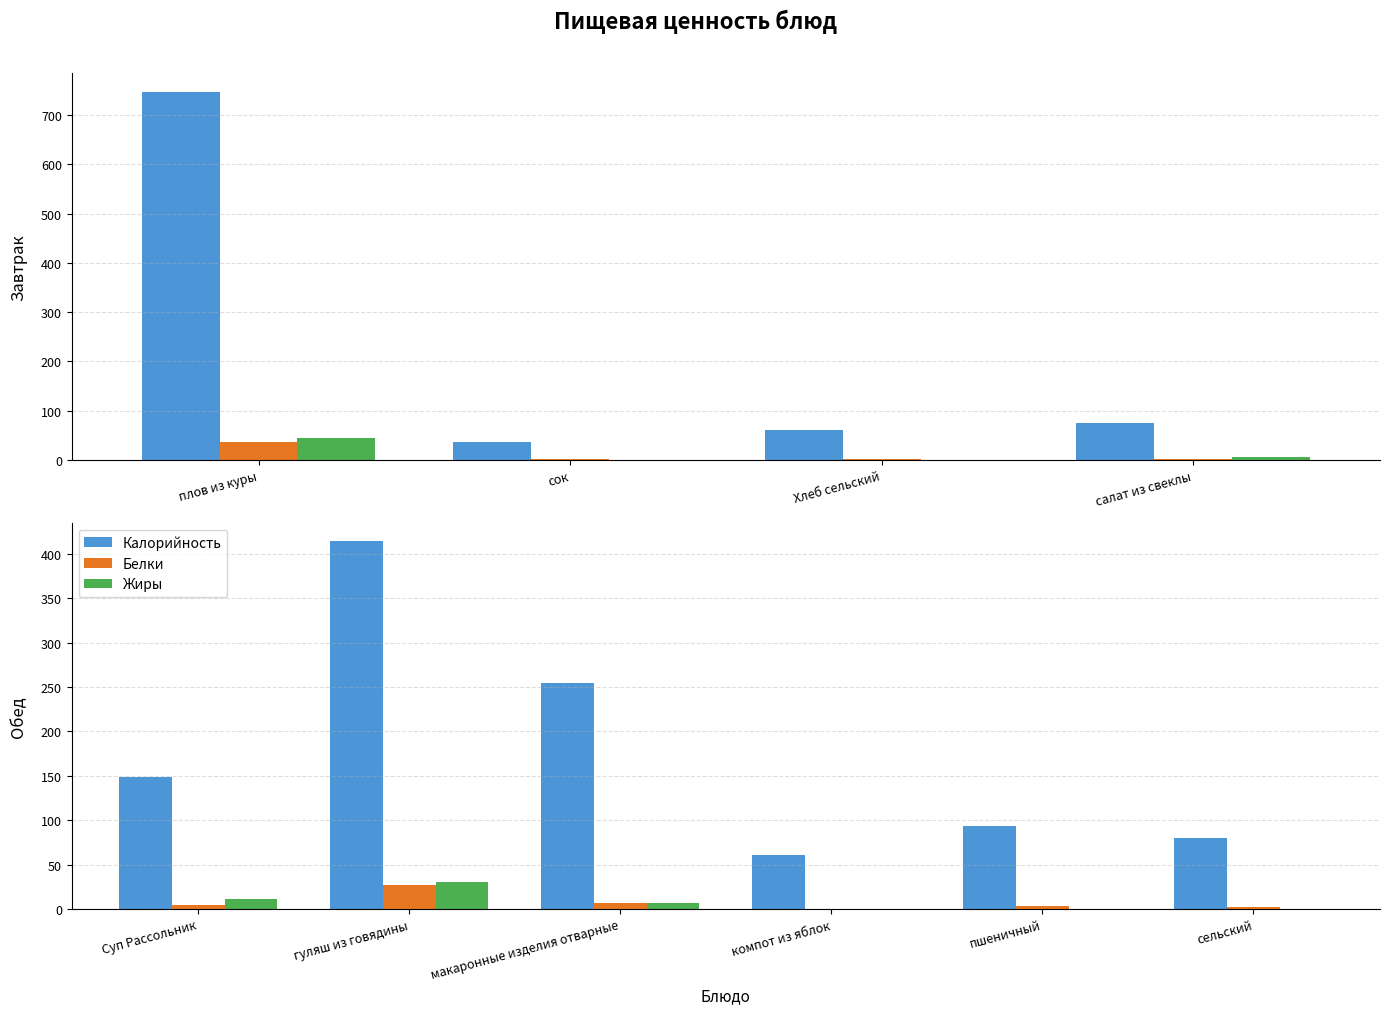

What is the minimum value for Белки?

0.2